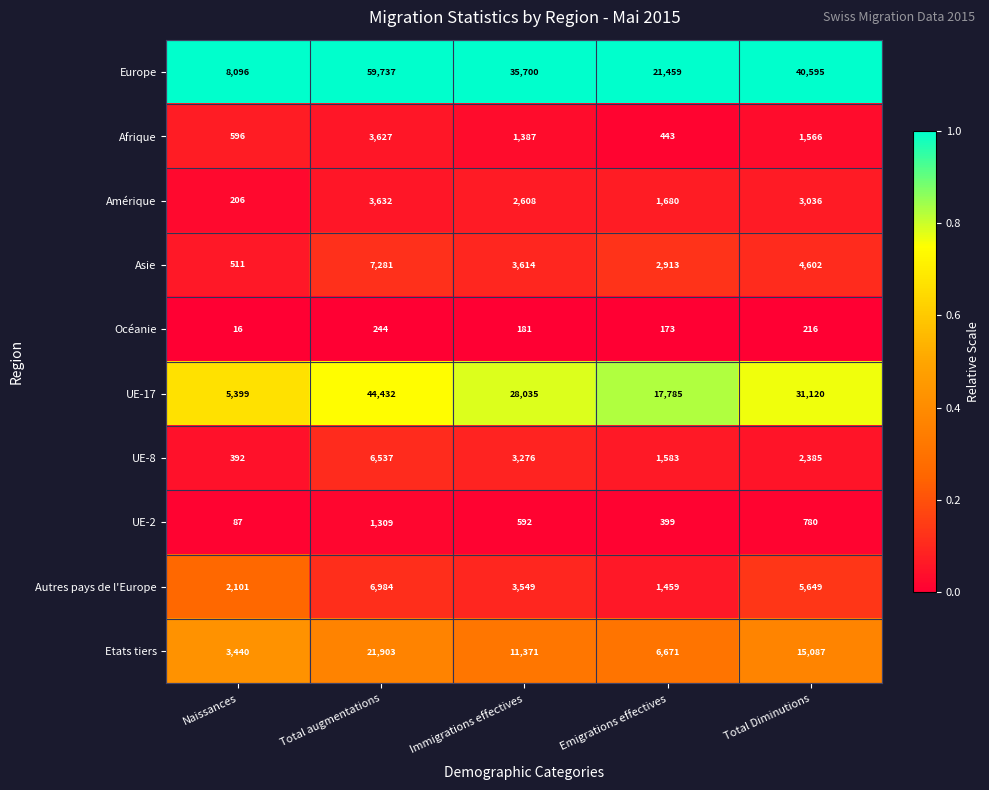

Which series changed the most between Naissances and Immigrations effectives?

Europe